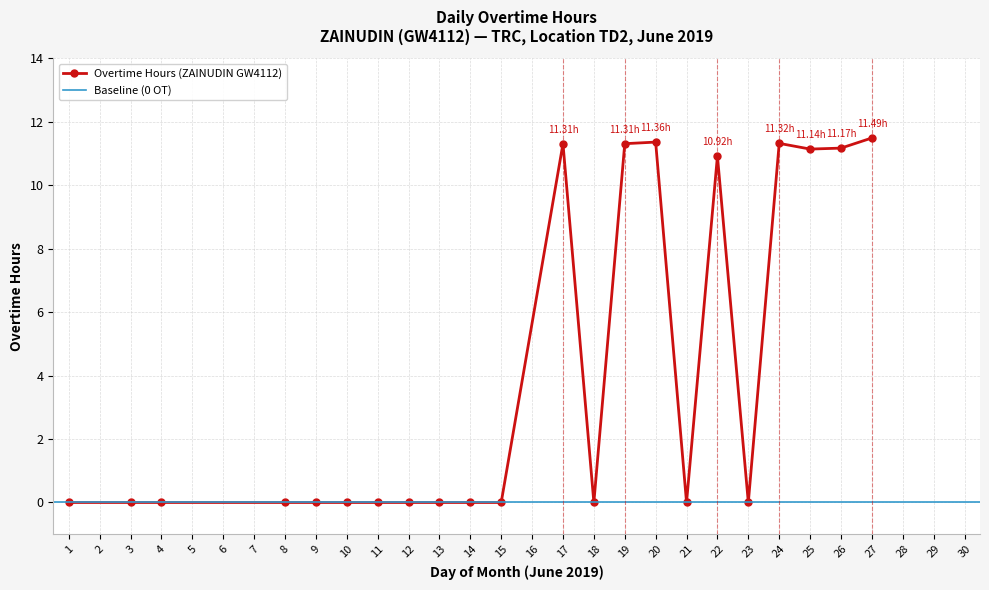

Is it true that the value at 10 is 0.0?

True